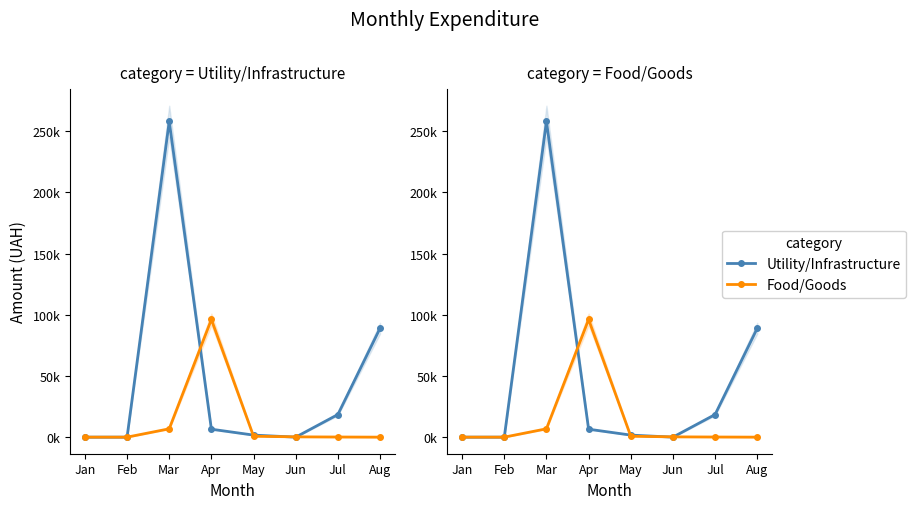

Rank the series by their maximum value, from lowest to highest.

Food/Goods, Utility/Infrastructure